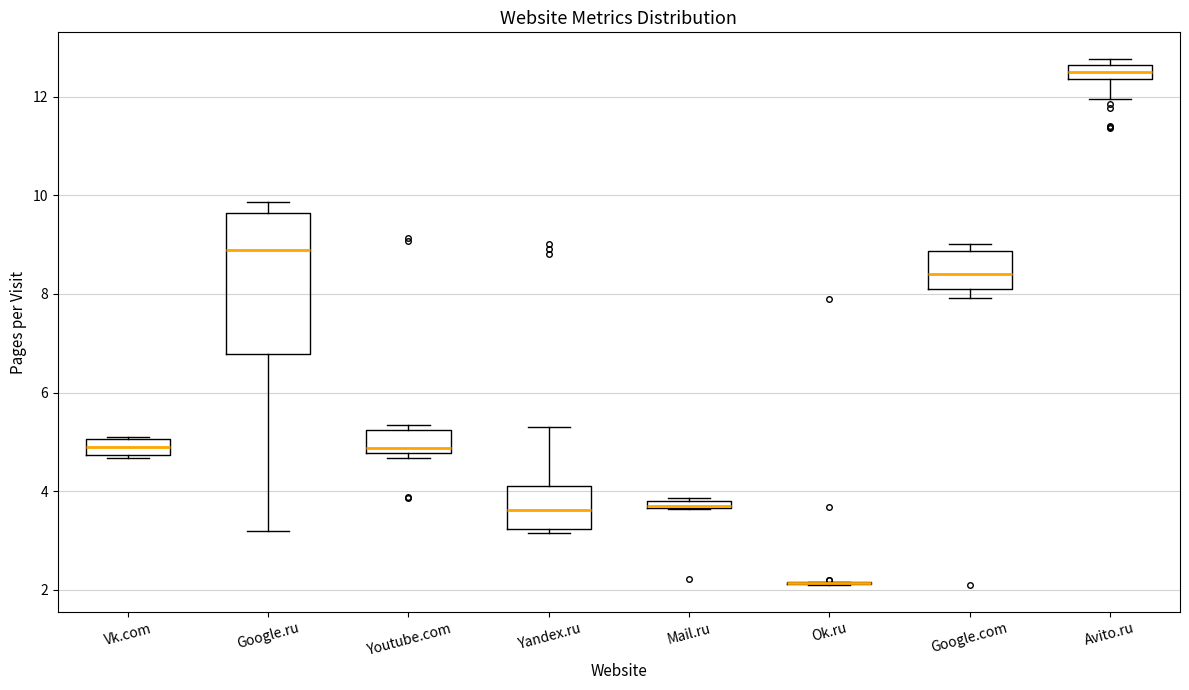

Where does the upper whisker of the box for Yandex.ru end on the y-axis? The values are not printed on the chart, so give them approximately, as read against the axis.

5.4